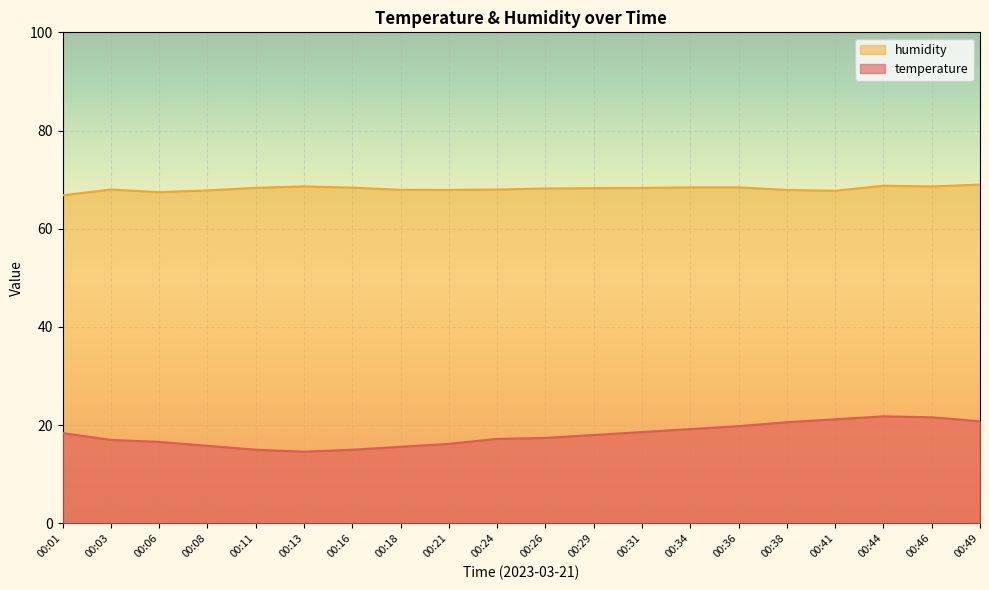

Rank the series at 00:26 from highest to lowest value.

humidity, temperature